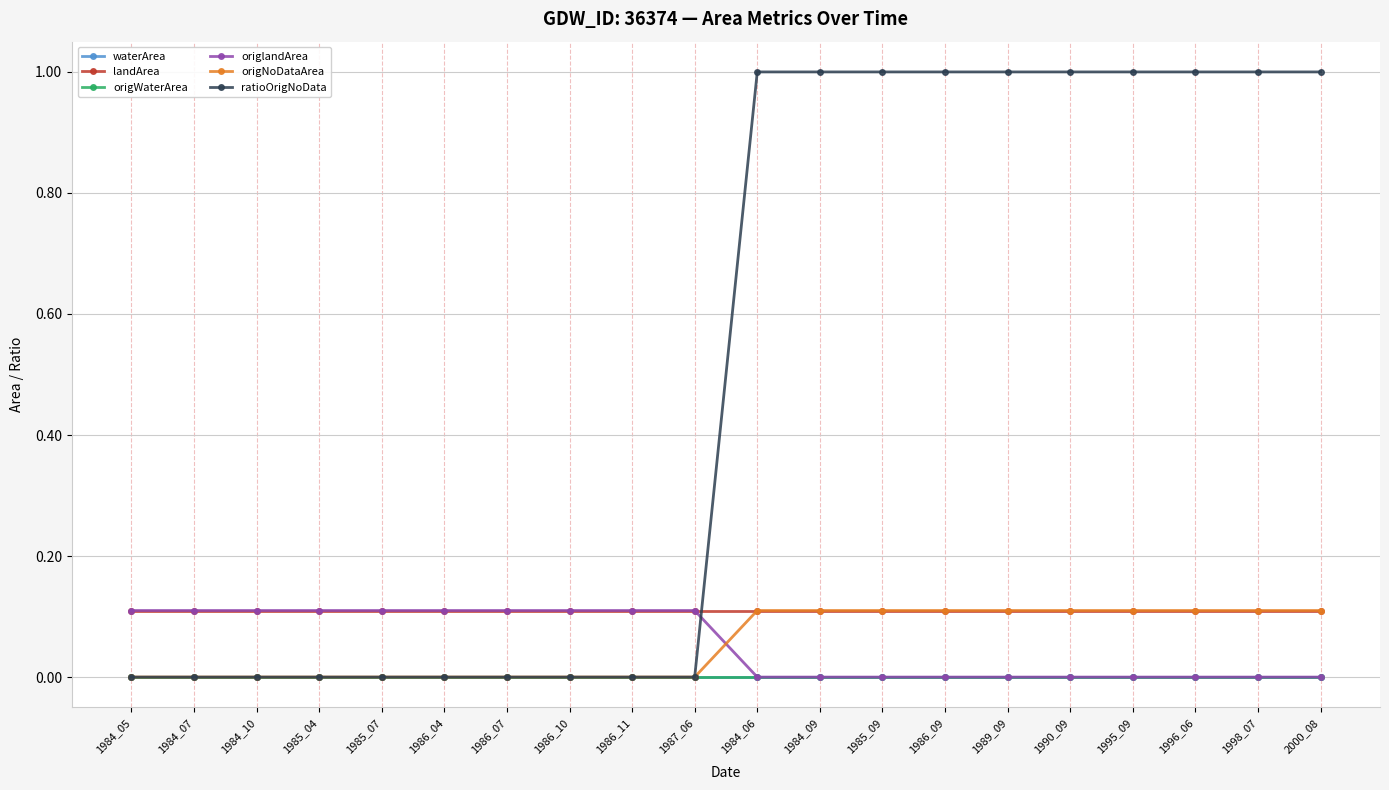

What is the average value of the origNoDataArea series?

0.1